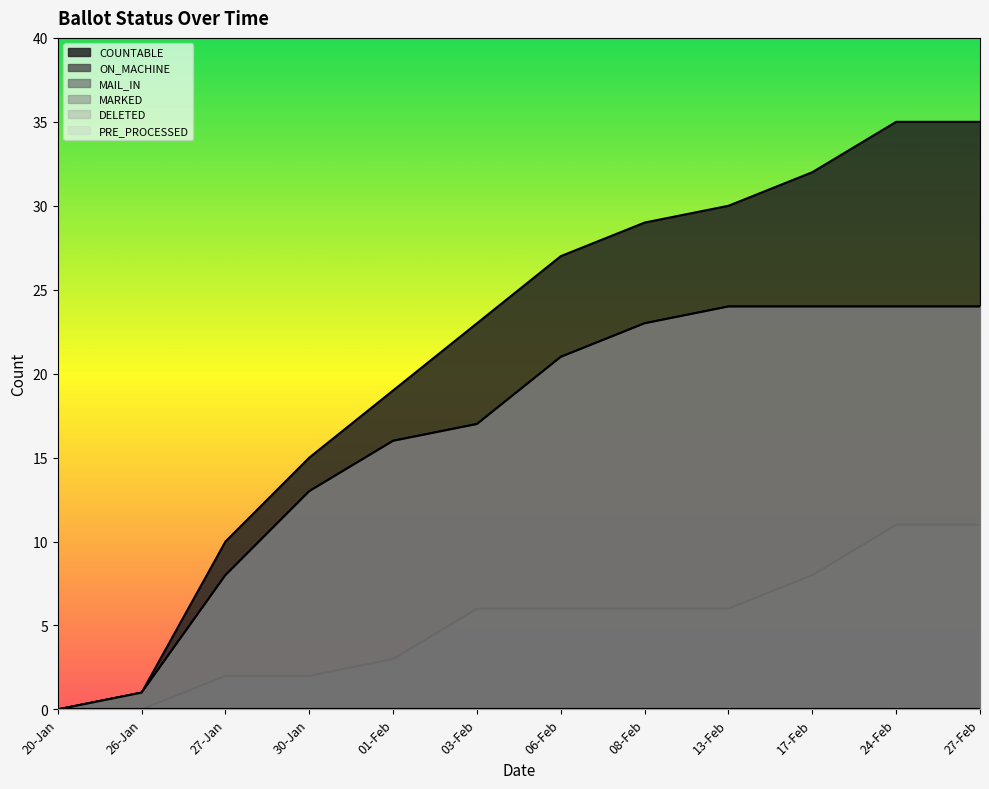

How many data points does each series have?

12